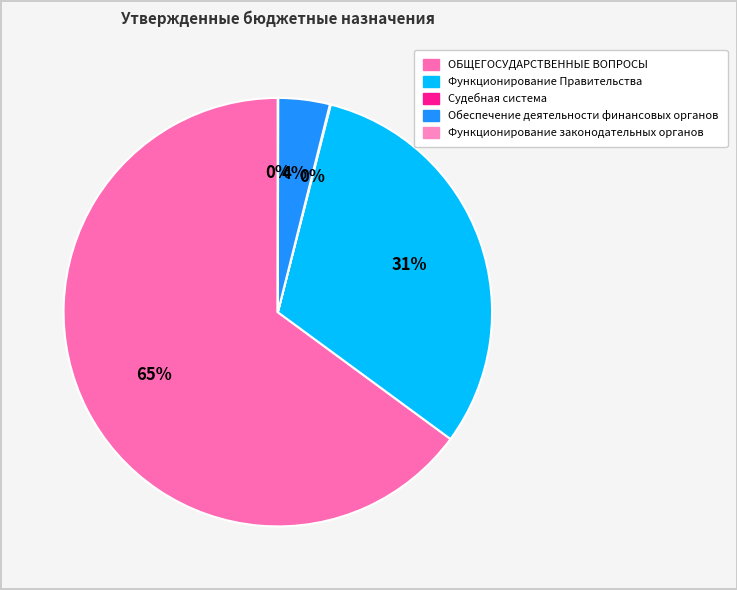

To the nearest percent, what is the difference between the largest and smallest slice percentages?

65%